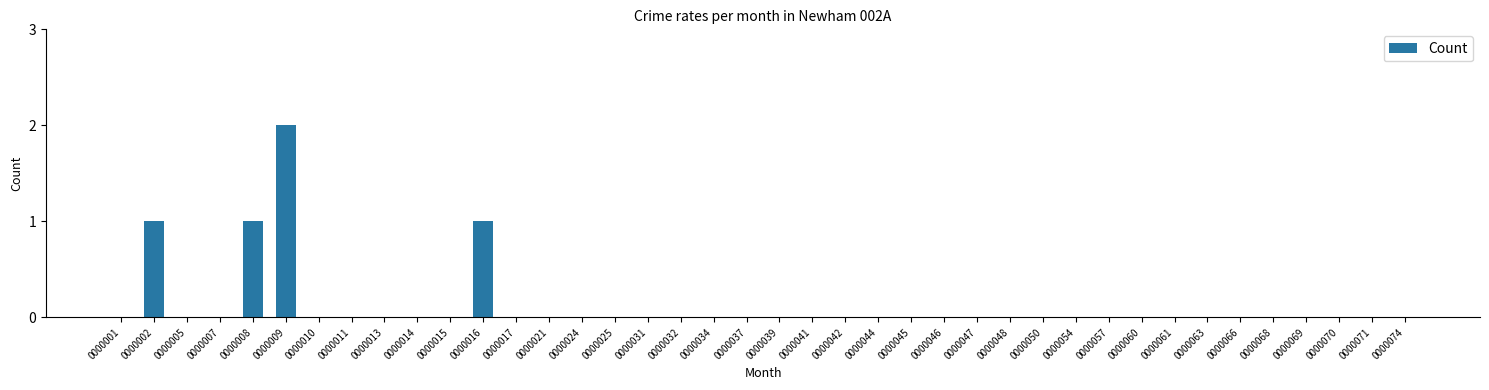

Which category has the highest value across all series?

0000009